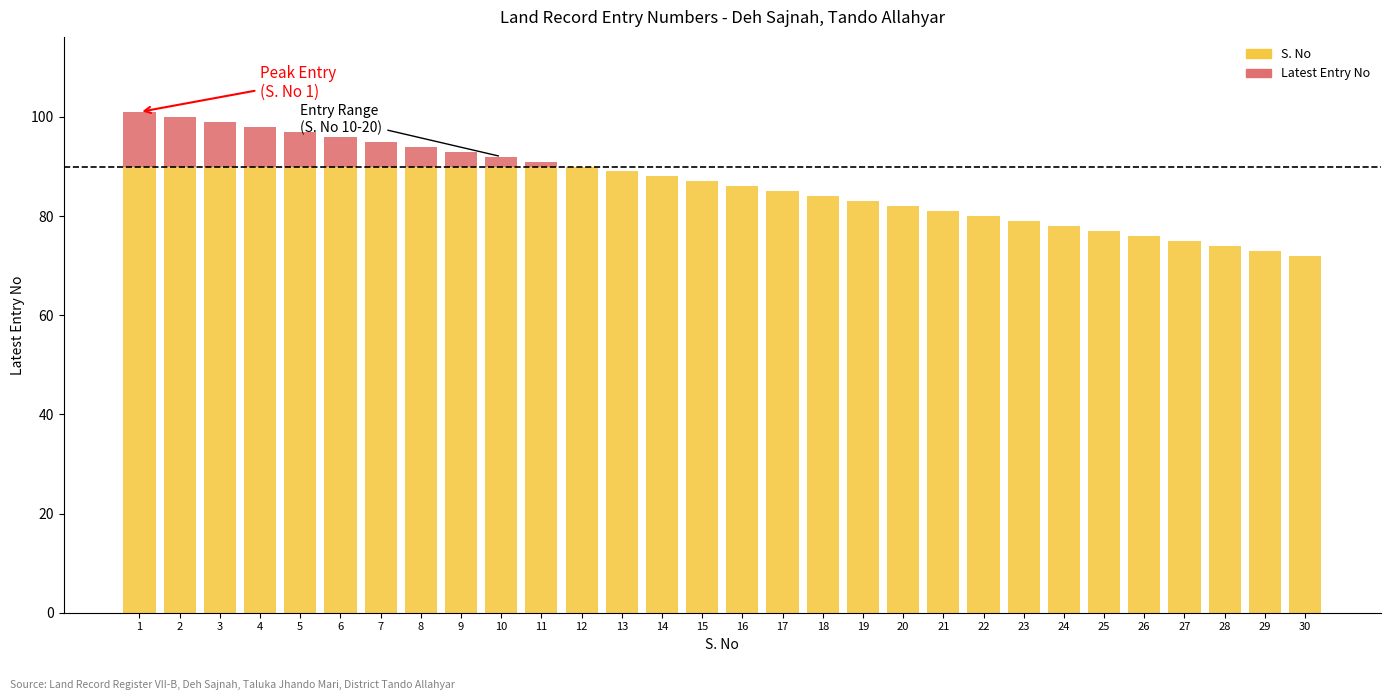

What is the sum of all S. No values?

2529